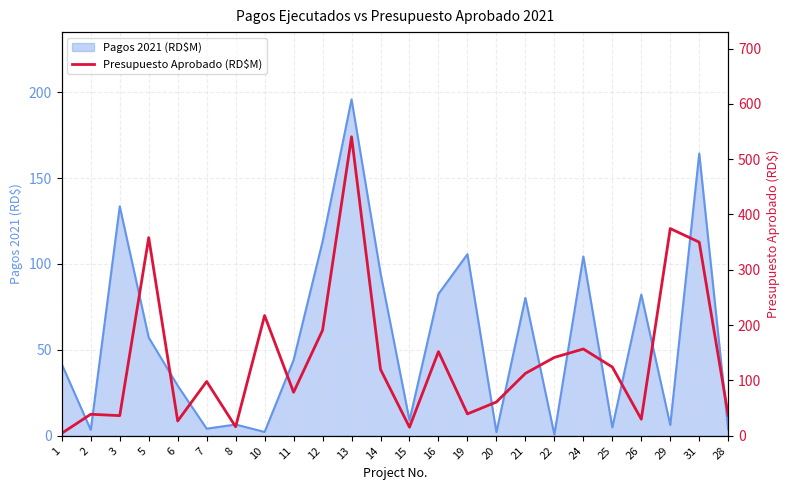

How many categories are shown in the chart?

24